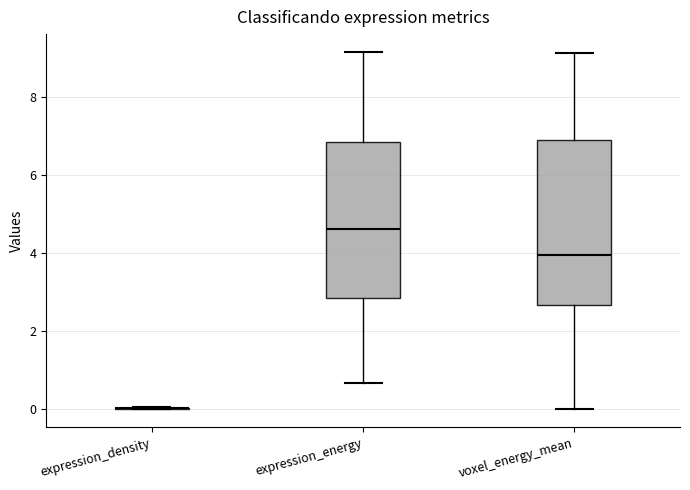

Reading left to right, read every box against the y-axis: the position of its median line, the range the box covers, and the ends of its whiskers. The values are not printed on the chart, so give them approximately, as read against the axis.

expression_density: box collapsed to a line at 0.0, whiskers 0.0 to 0.0
expression_energy: median 4.6, box 2.8 to 6.8, whiskers 0.6 to 9.2
voxel_energy_mean: median 4.0, box 2.6 to 6.8, whiskers 0.0 to 9.2